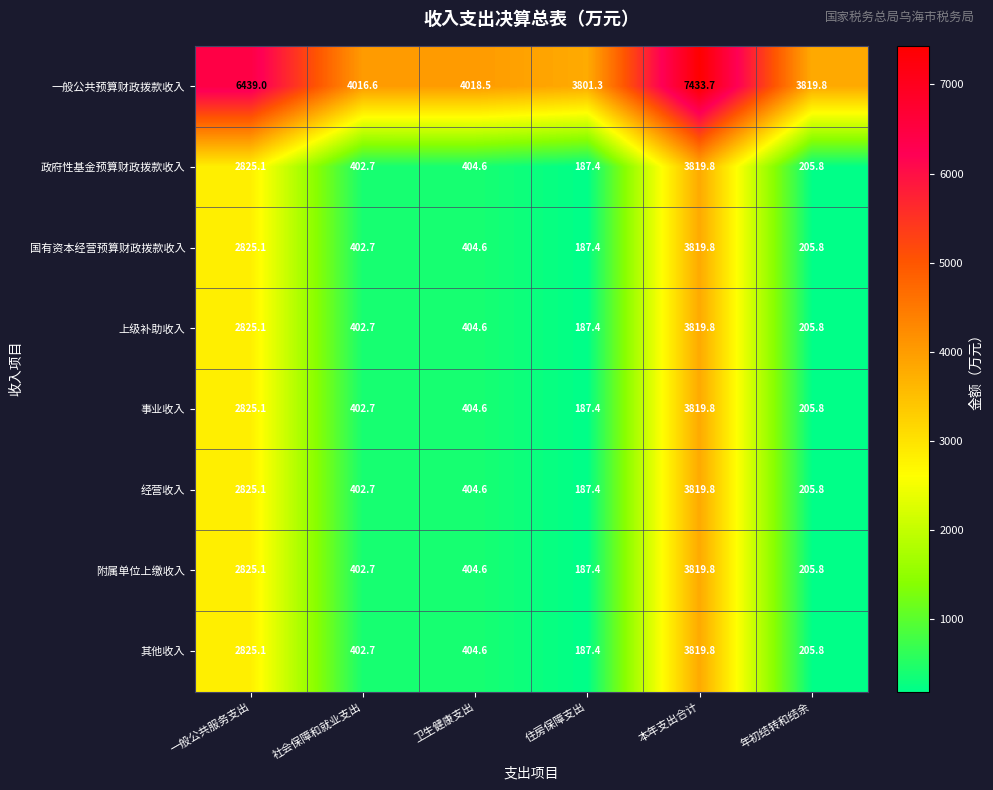

What is the difference between the highest and lowest values at 一般公共服务支出?

3613.9